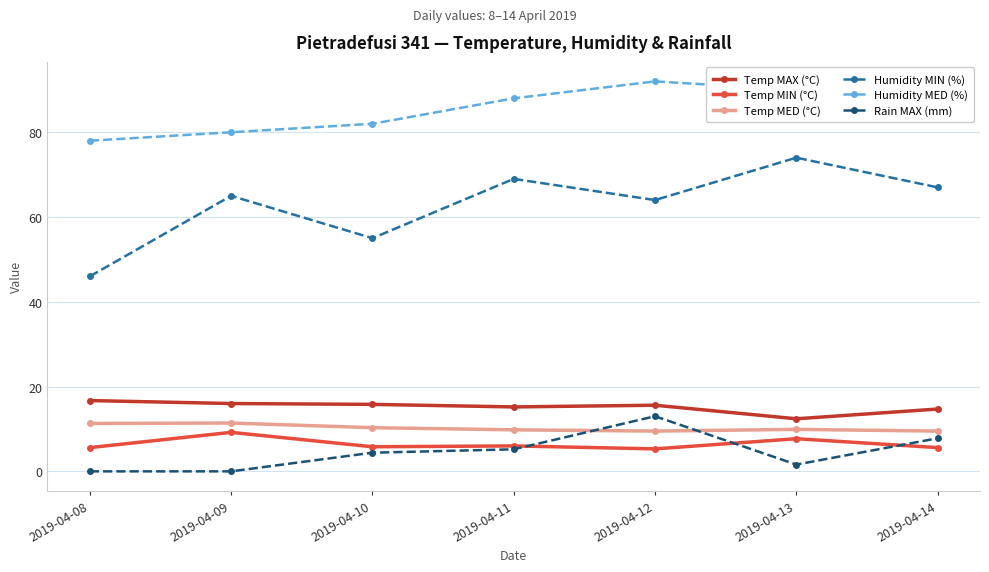

What is the difference between the Temp MED (°C) values at 2019-04-09 and 2019-04-10?

1.1